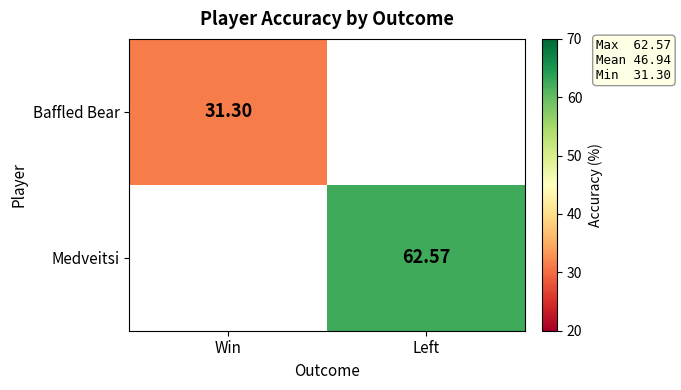

Is it true that Baffled Bear equals 31.3 at Win?

True